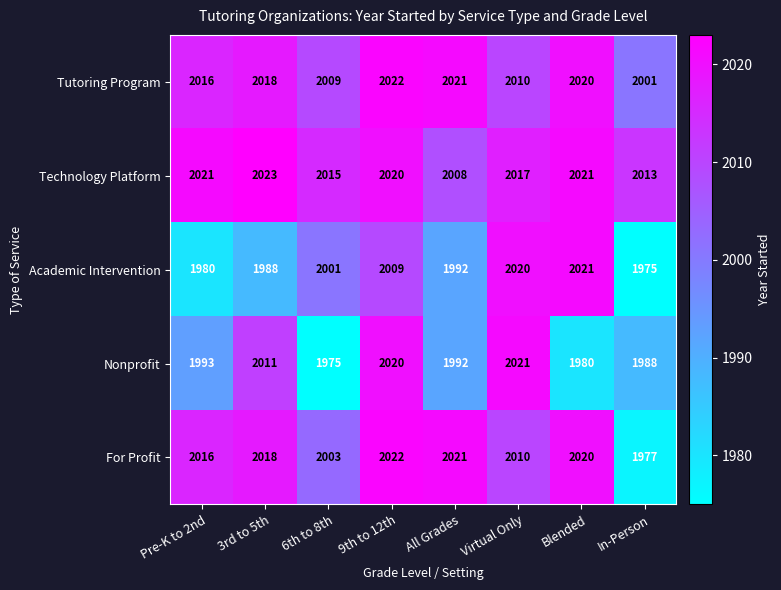

What value does the Technology Platform series have at All Grades, to the nearest 5?

2010